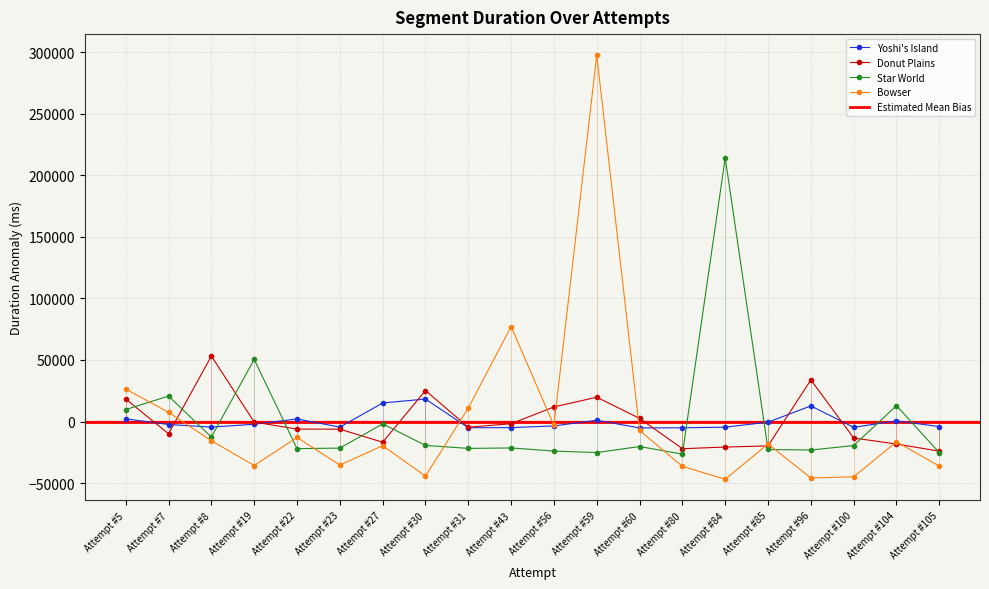

Reading left to right, extract all data points from this chart.

Yoshi's Island: 2137.4	-2436.6	-4529.6	-2238.6	2073.4	-4559.6	15028.4	18266.4	-5071.6	-4975.6	-3589.6	1041.4	-5216.6	-5101.6	-4613.6	-550.6	12671.4	-4728.6	538.4	-4143.6
Donut Plains: 18247.3	-9981.7	53186.3	-433.7	-6180.7	-6230.7	-16834.7	25191.3	-4635.7	-1801.7	11830.3	19743.3	2549.3	-22107.7	-20762.7	-19812.7	33848.3	-13420.7	-18291.7	-24101.7
Star World: 9699.0	20653.0	-12615.0	50455.0	-22039.0	-21623.0	-1895.0	-19420.0	-21862.0	-21495.0	-24039.0	-25247.0	-20350.0	-26534.0	214243.0	-22751.0	-23183.0	-19557.0	12883.0	-25323.0
Bowser: 26418.8	7427.8	-15614.2	-35757.2	-12946.2	-35393.2	-19633.2	-44414.2	10943.8	77190.8	-3247.2	297587.8	-7312.2	-36483.2	-46915.2	-18234.2	-45906.2	-44933.2	-16525.2	-36254.2